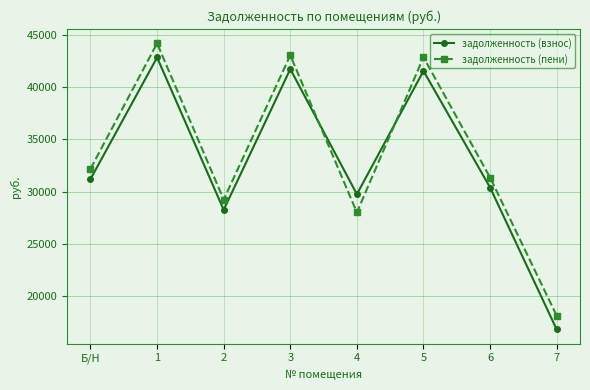

What is the label of the 4th point from the right?

4